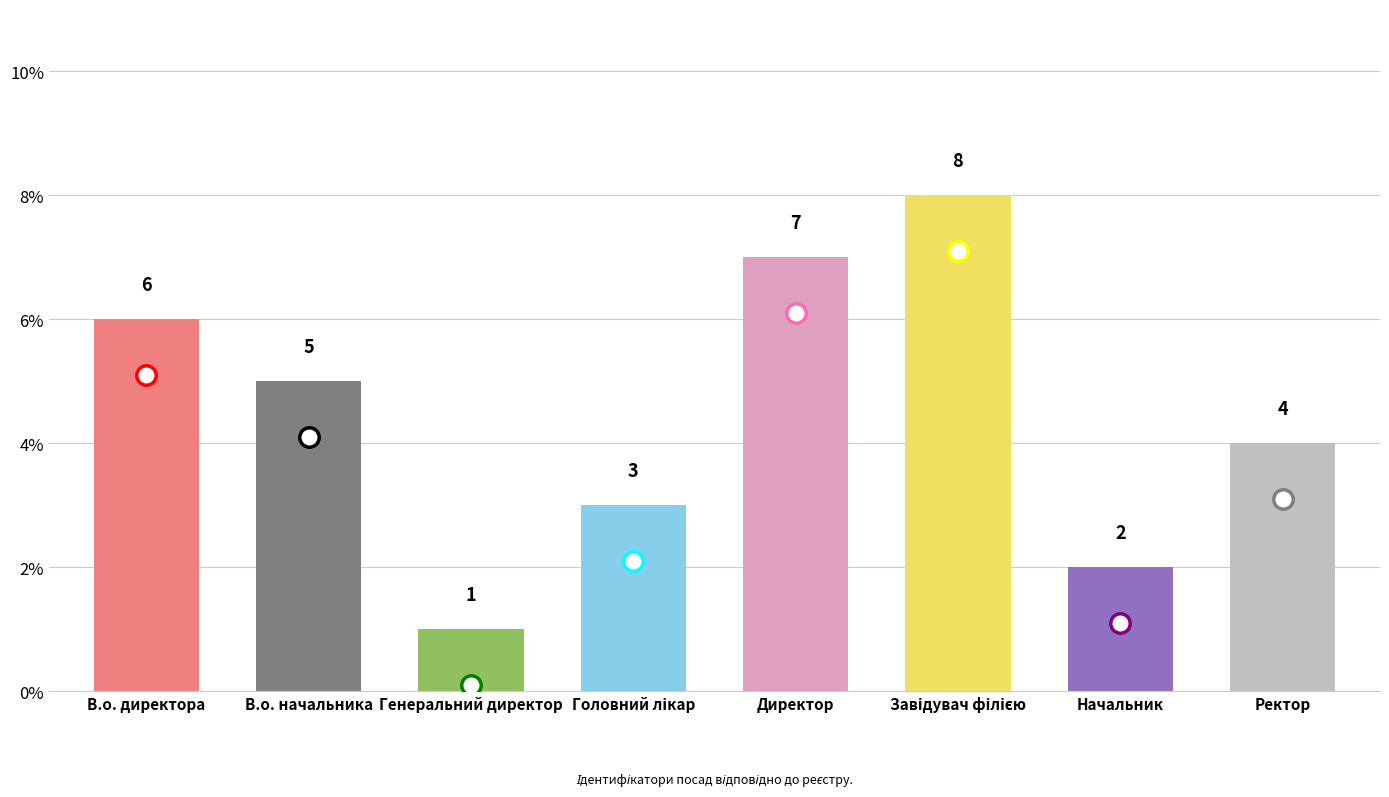

Count the values in the range 3 to 7.

5